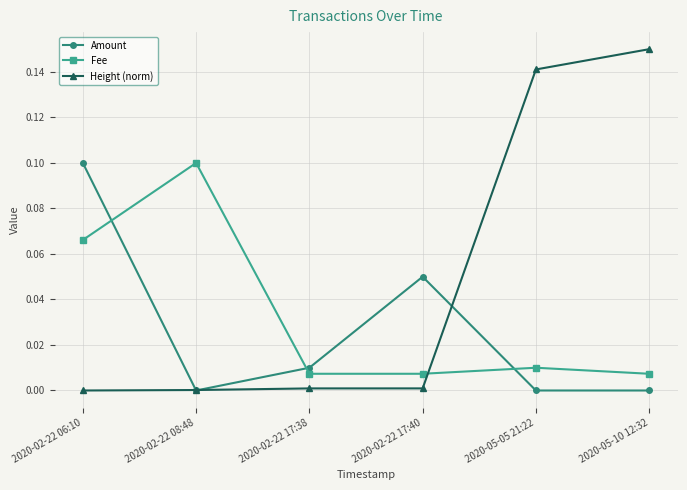

How many lines are shown in the chart?

3